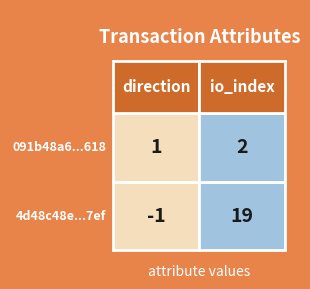

True or false: 091b48a6c3a75385f022514331c4a3b166b3618 has a value of 1 at 1.

False